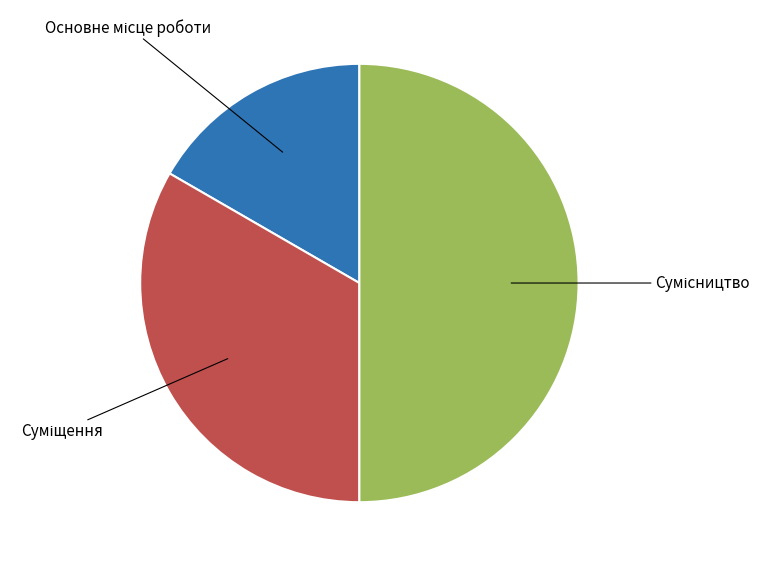

How many slices are in this pie chart?

3